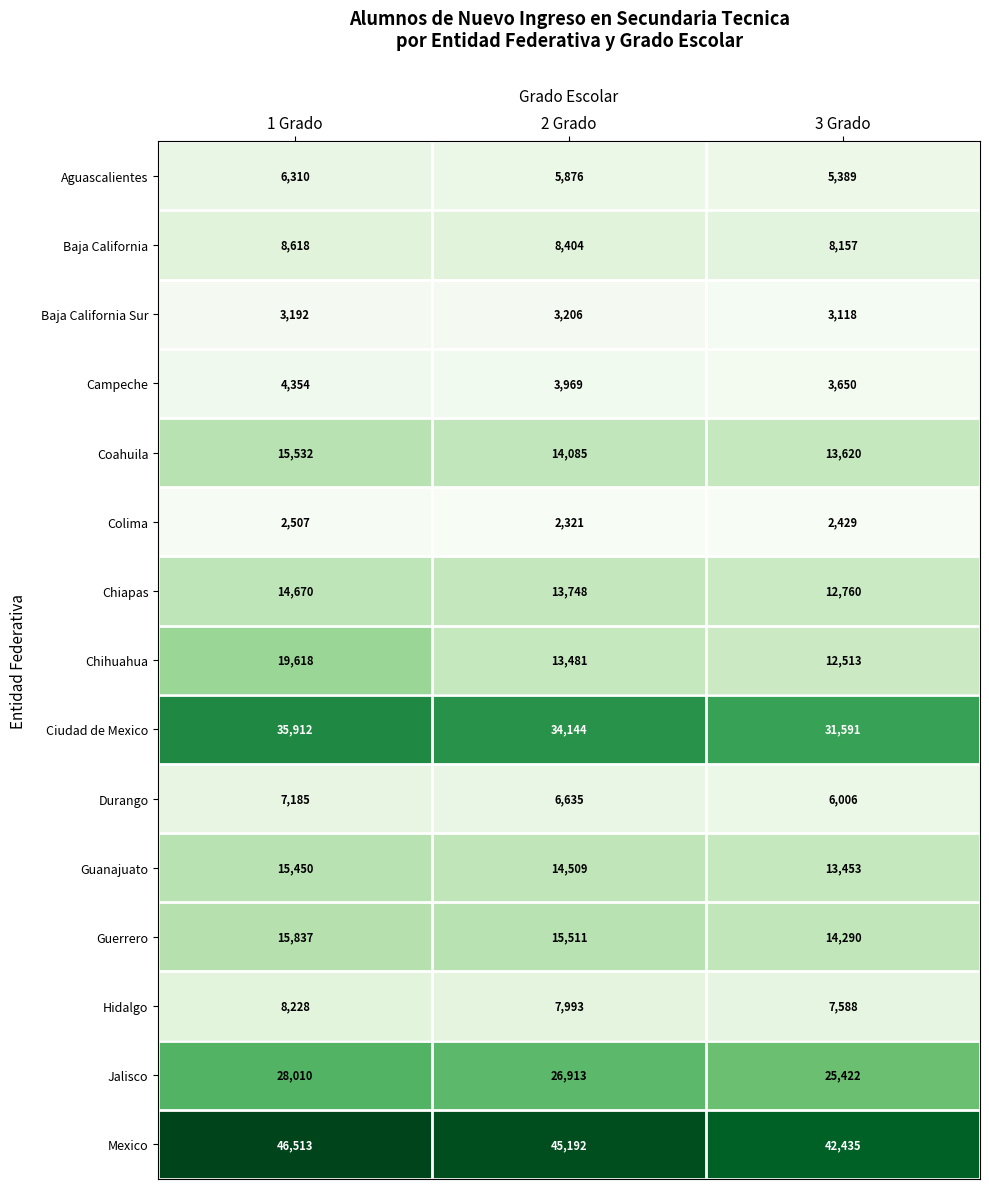

The Colima series shows 1305 at 2 Grado. True or false?

False